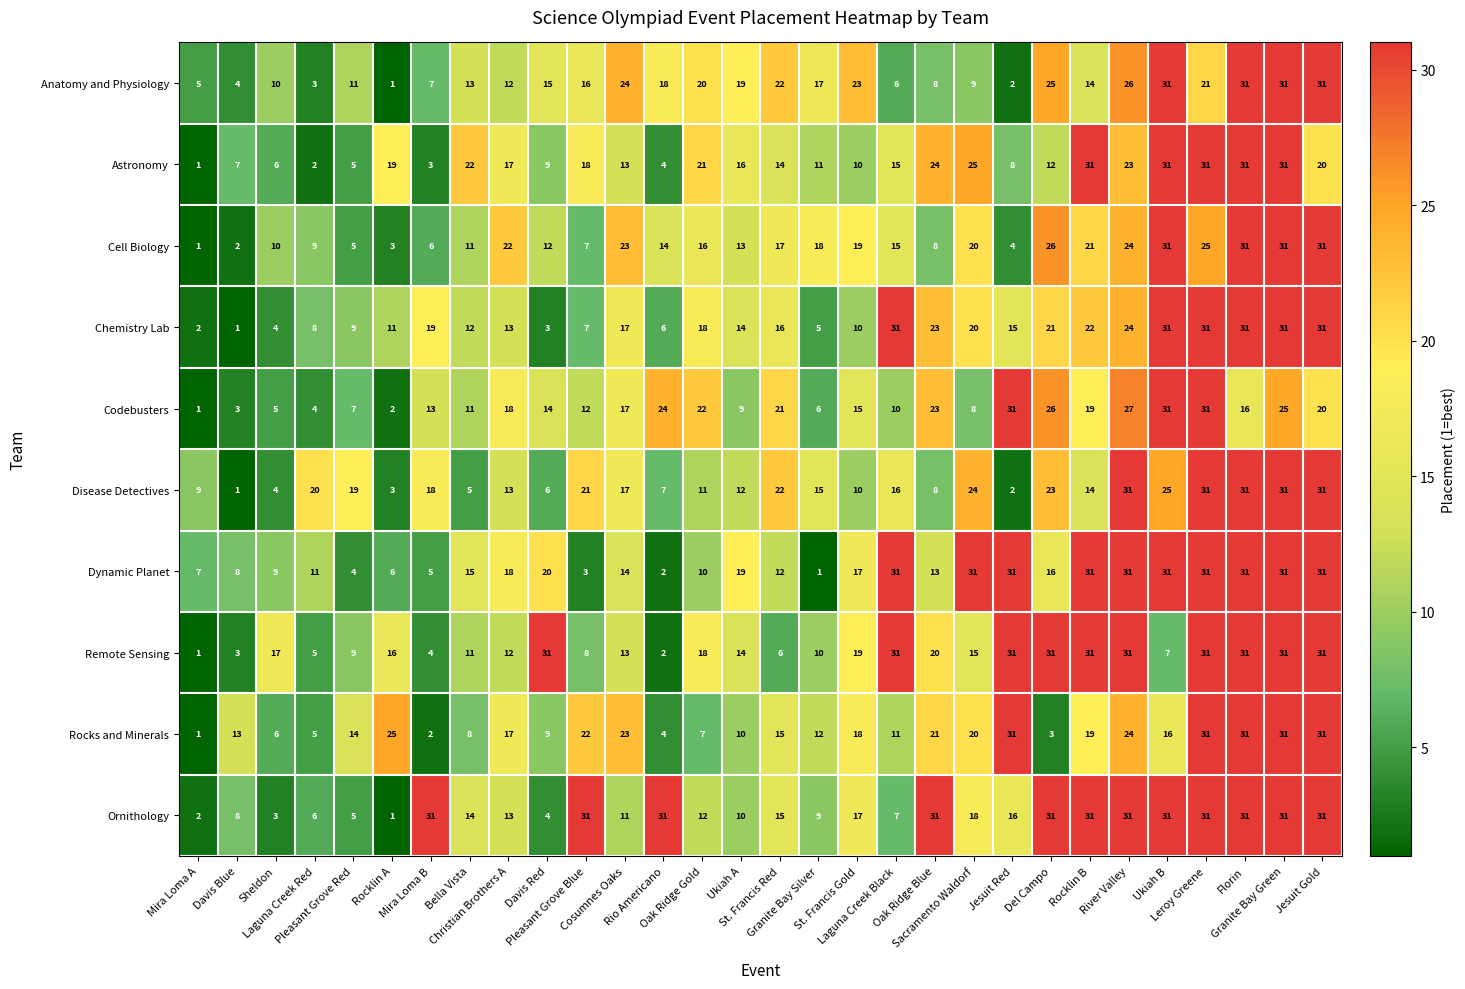

What is the average value of the Anatomy and Physiology series?

16